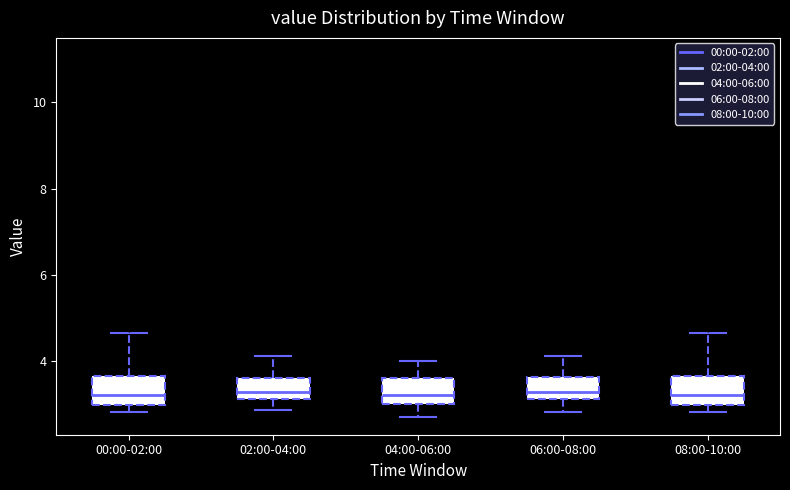

Reading left to right, read every box against the y-axis: the position of its median line, the range the box covers, and the ends of its whiskers. The values are not printed on the chart, so give them approximately, as read against the axis.

00:00-02:00: median 3.2, box 3.0 to 3.6, whiskers 2.8 to 4.6
02:00-04:00: median 3.2 (just above the box's lower edge), box 3.2 to 3.6, whiskers 2.8 to 4.2
04:00-06:00: median 3.2, box 3.0 to 3.6, whiskers 2.8 to 4.0
06:00-08:00: median 3.2 (just above the box's lower edge), box 3.2 to 3.6, whiskers 2.8 to 4.2
08:00-10:00: median 3.2, box 3.0 to 3.6, whiskers 2.8 to 4.6